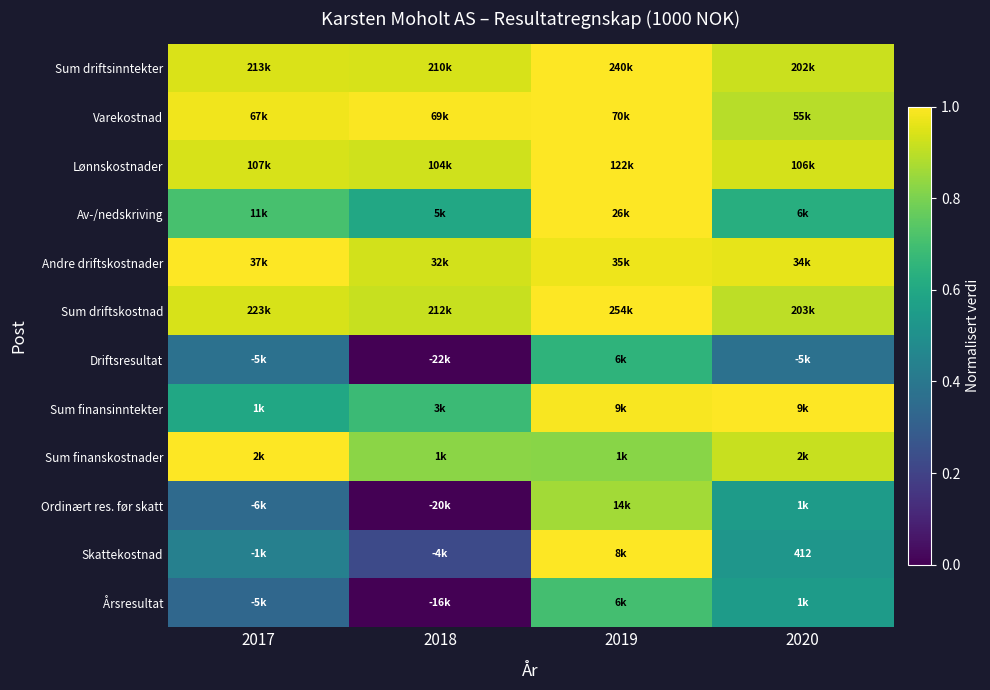

Between 2020 and 2018, which is larger?

2018